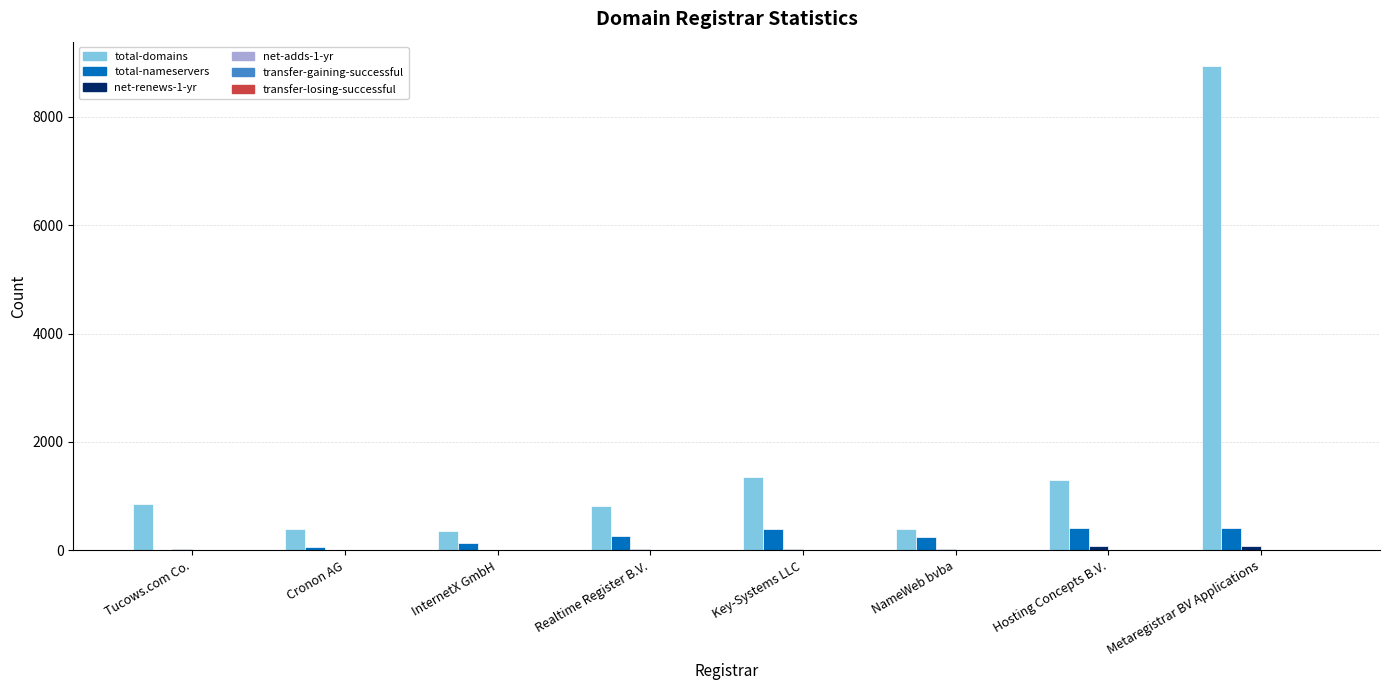

At which category is the sum across all series the highest?

Metaregistrar BV Applications